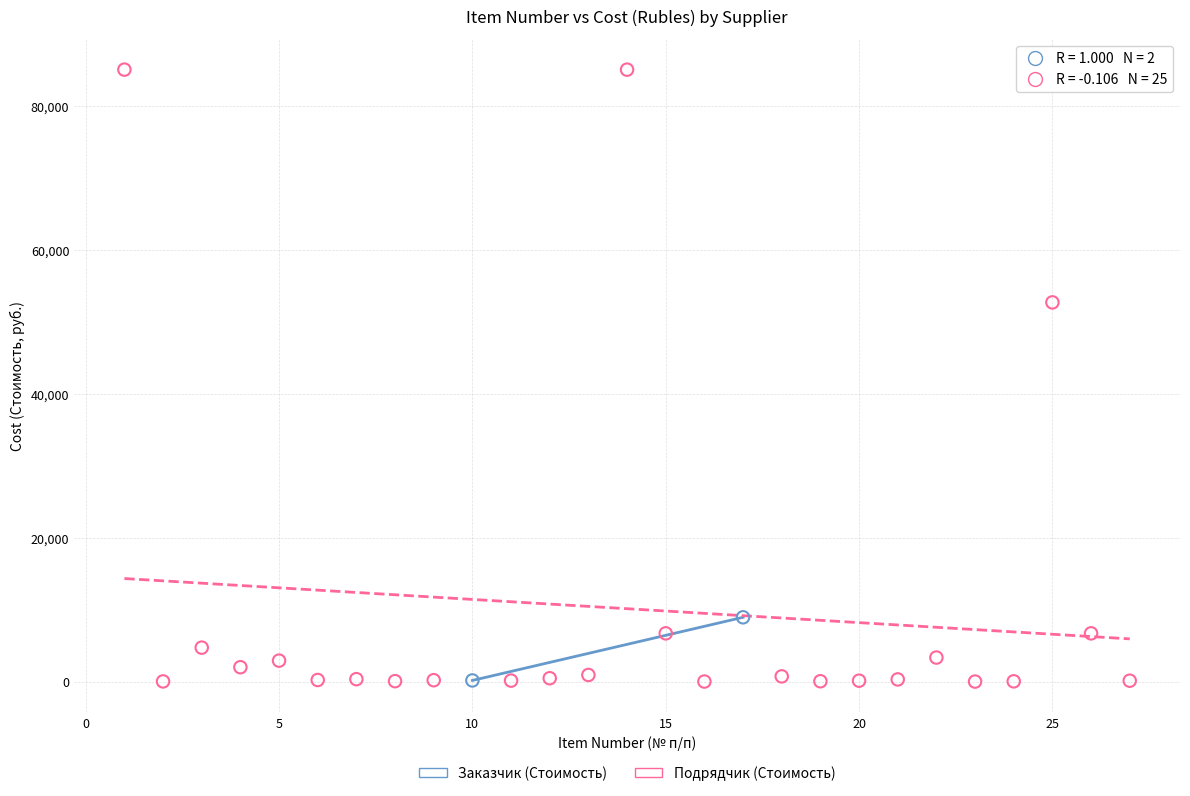

What are all the series names shown in the legend?

Заказчик (Стоимость), Подрядчик (Стоимость)